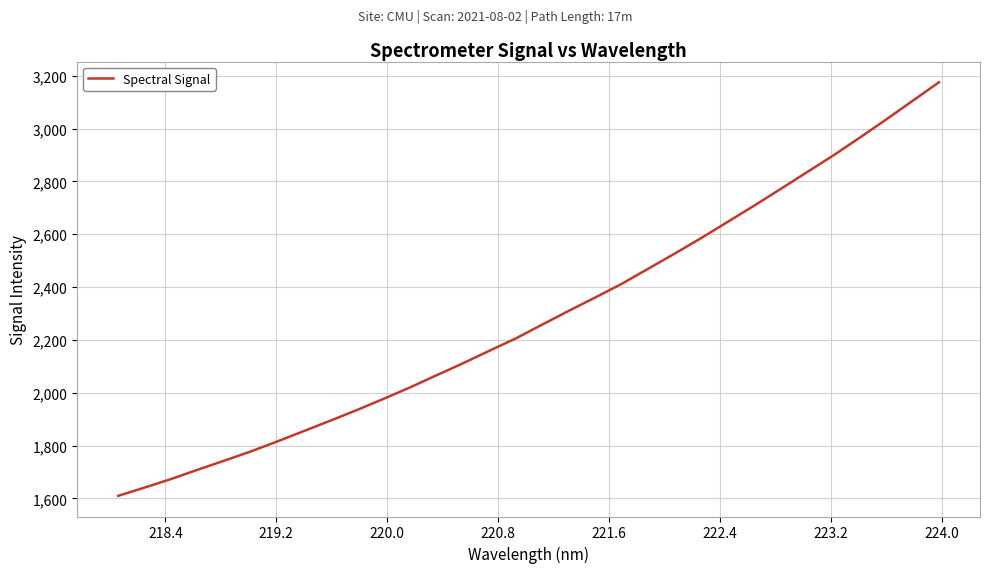

What is the greatest value displayed?

3175.2